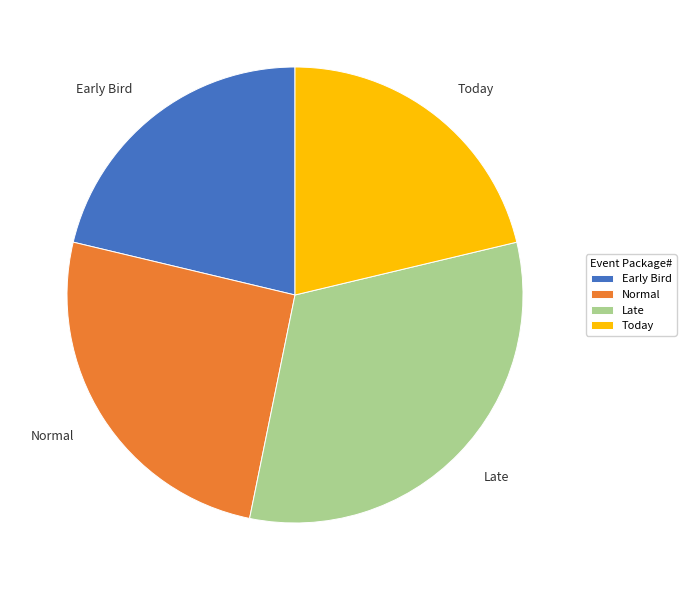

Combined, do Late and Early Bird account for over 50%?

Yes